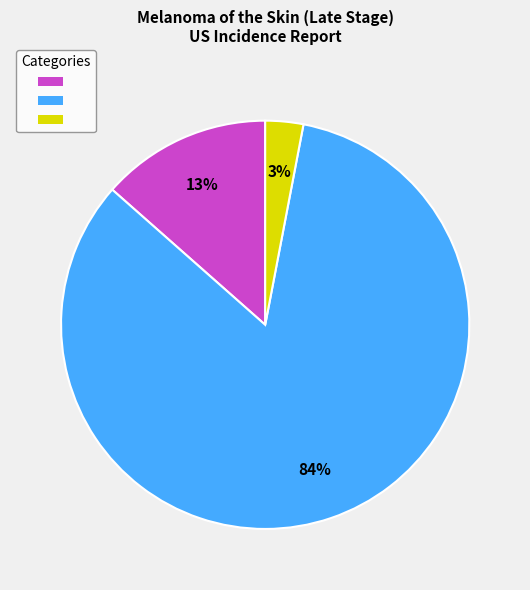

To the nearest percent, what is the difference between the largest and smallest slice percentages?

81%